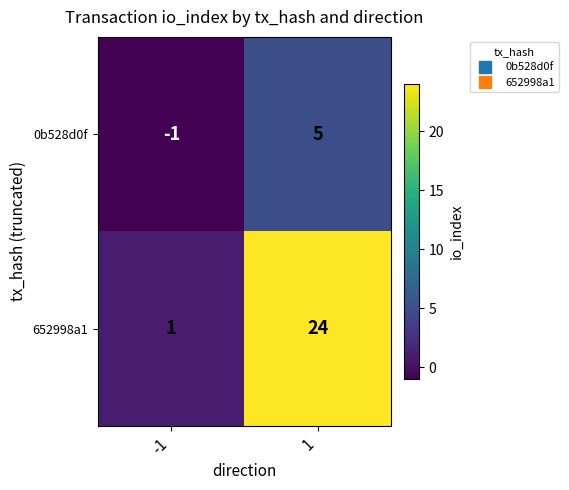

Reading right to left, transcribe all the data shown in this chart.

0b528d0f: 5	-1
652998a1: 24	1